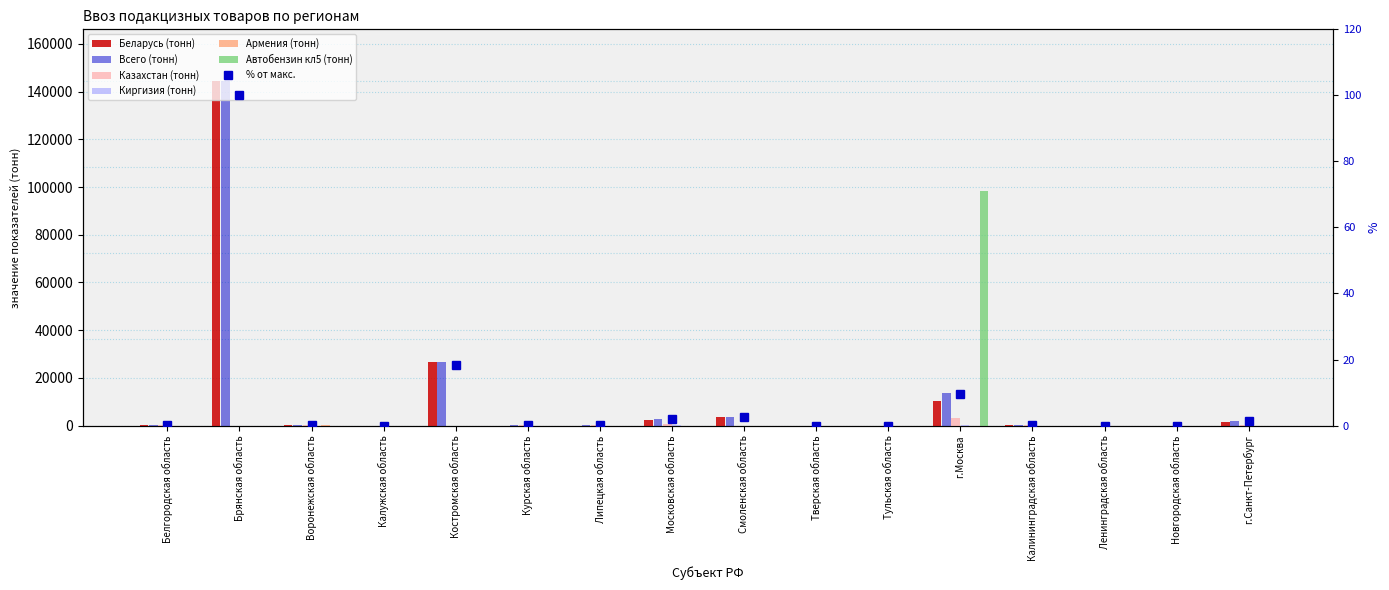

Is the value of Автобензин кл5 (тонн) at г.Санкт-Петербург greater than the value of Киргизия (тонн) at Ленинградская область?

No